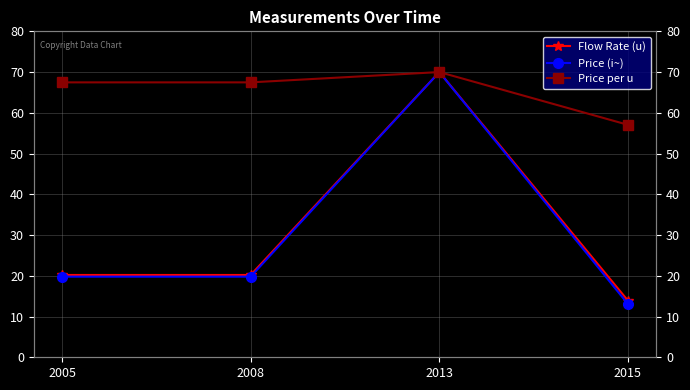

Which series has the widest spread of values?

Price (i~)